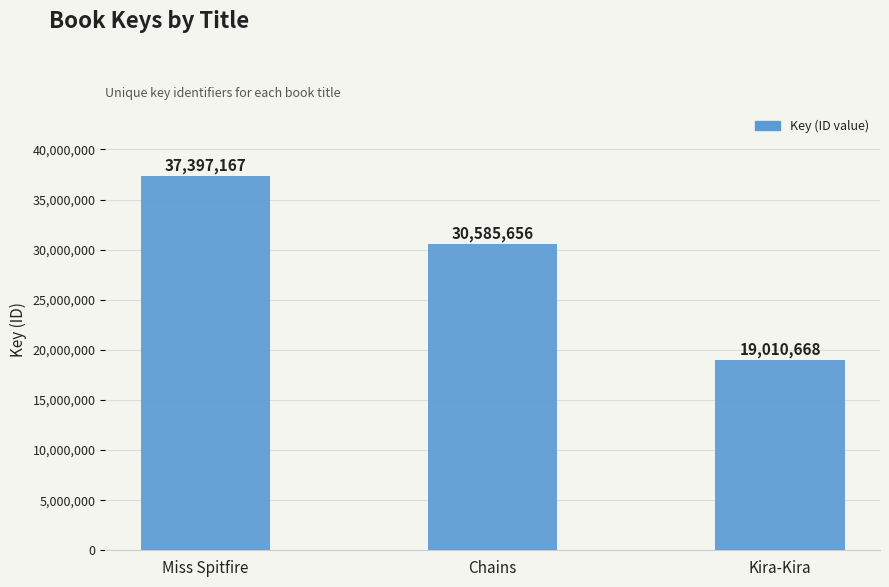

Rank the categories by value from highest to lowest.

Miss Spitfire, Chains, Kira-Kira